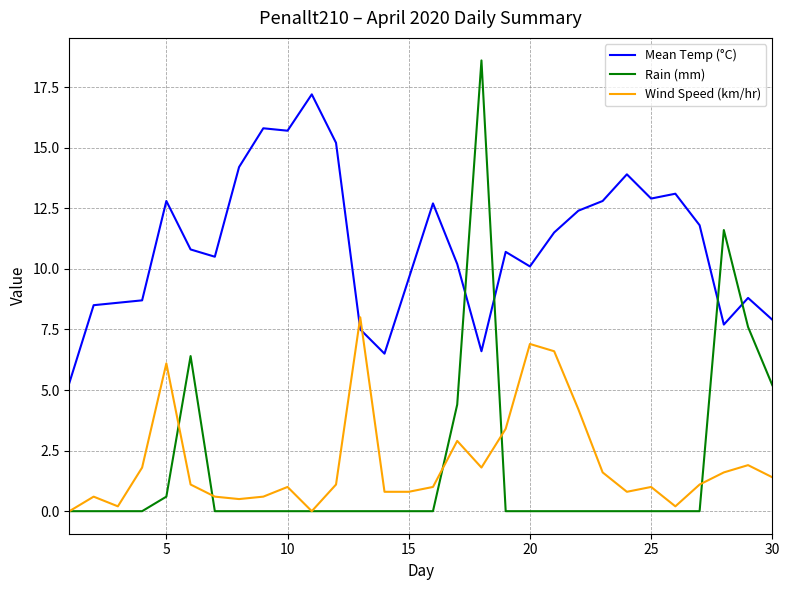

How many intersections are there between Wind Speed (km/hr) and Mean Temp (°C)?

2